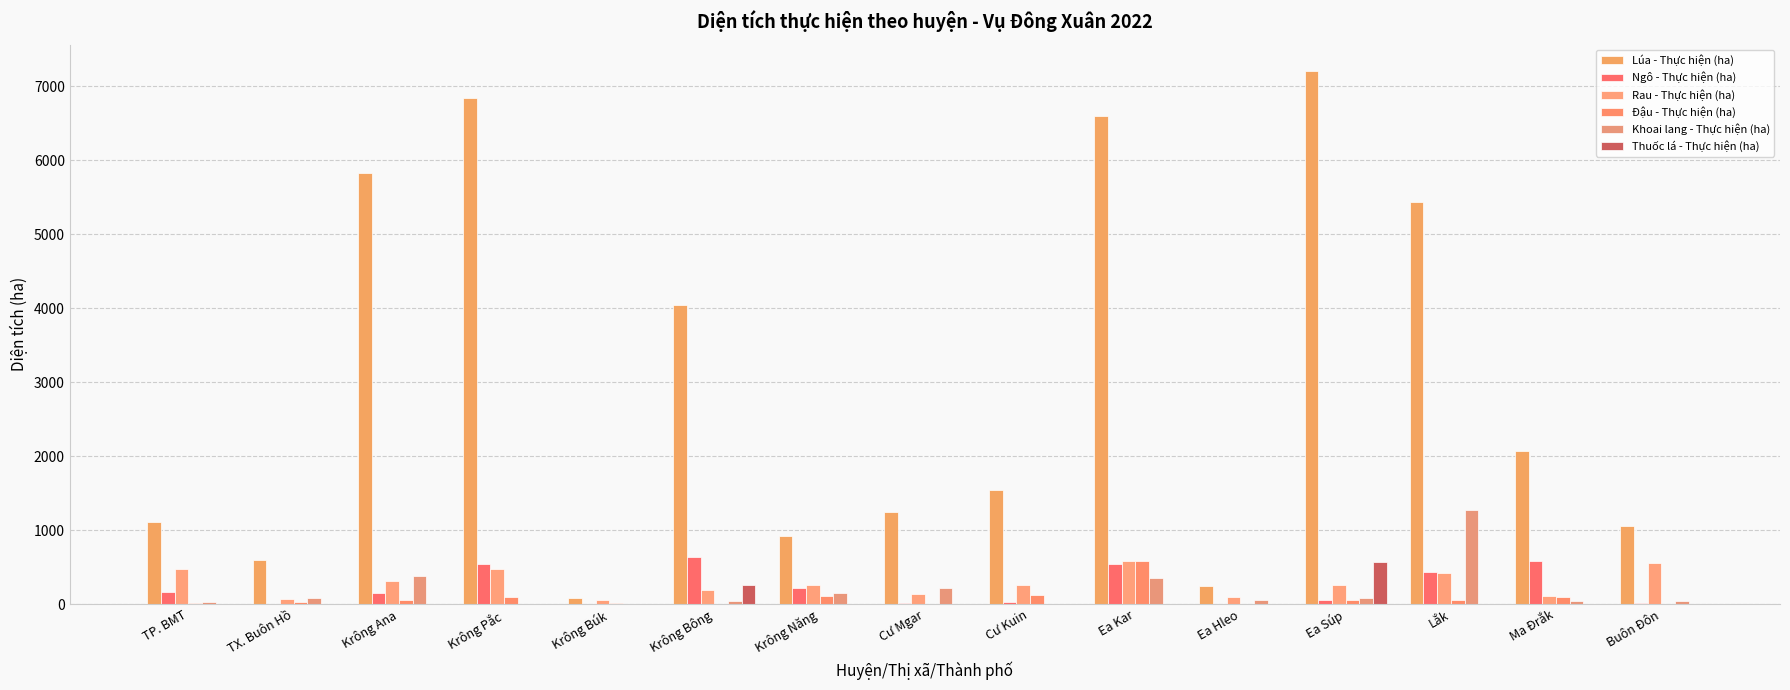

List the labels in order of Thuốc lá - Thực hiện (ha) value, smallest first.

TP. BMT, TX. Buôn Hồ, Krông Ana, Krông Pắc, Krông Búk, Krông Năng, Cư Mgar, Cư Kuin, Ea Kar, Ea Hleo, Lắk, Ma Đrắk, Buôn Đôn, Krông Bông, Ea Súp